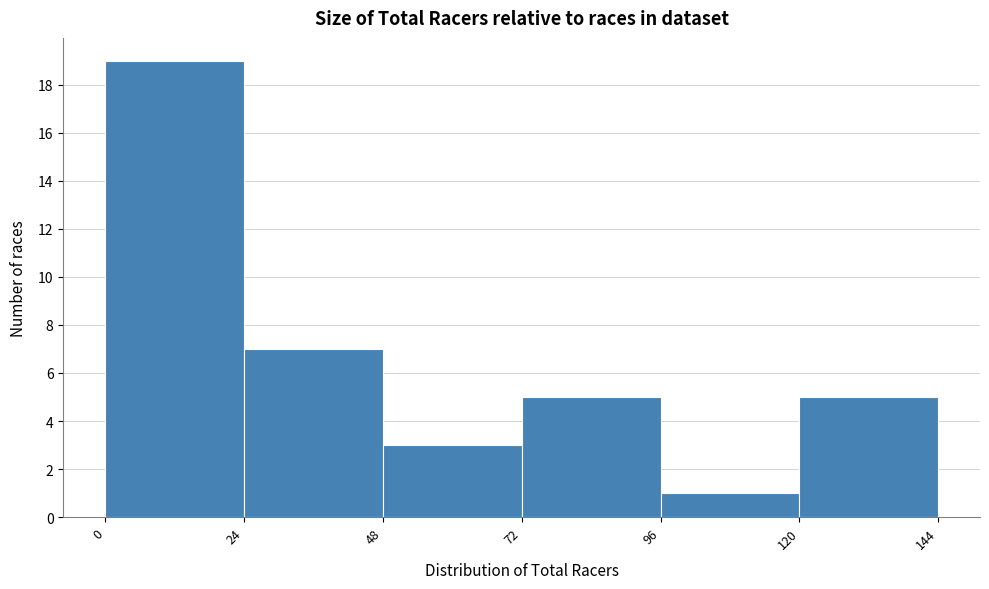

Reading left to right, list every bar in this chart as the range it spans on the x-axis followed by its height. The values are not printed on the chart, so give them approximately, as read against the axis.

0 to 24: 19
24 to 48: 7
48 to 72: 3
72 to 96: 5
96 to 120: 1
120 to 144: 5